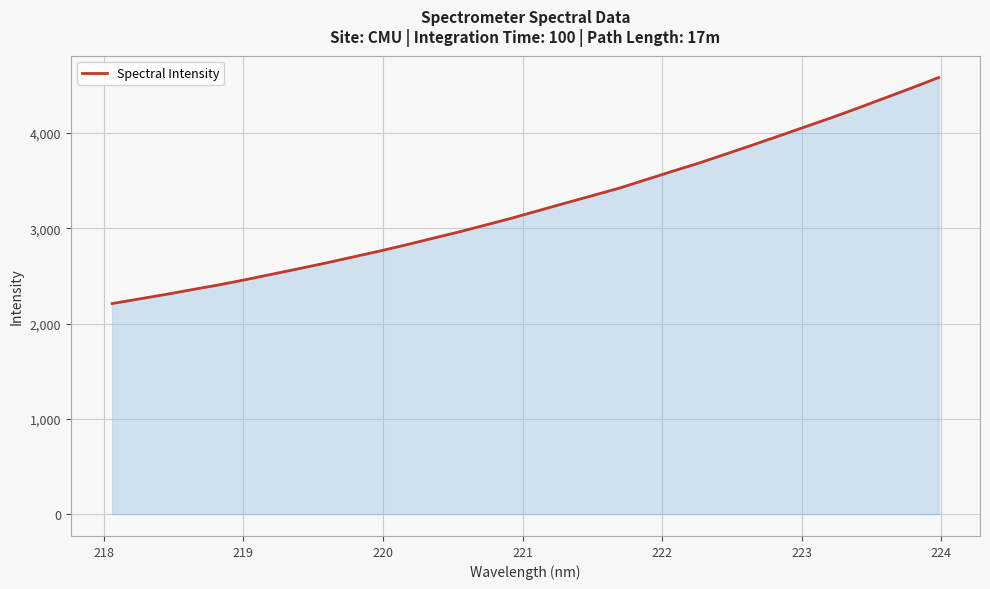

What is the greatest value displayed?

4581.9